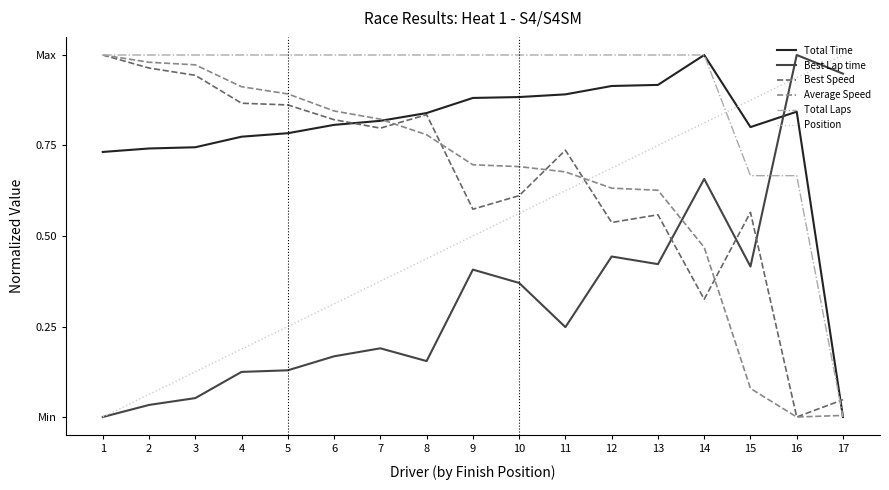

After their last crossing, which series has the higher values: Total Laps or Best Speed?

Best Speed